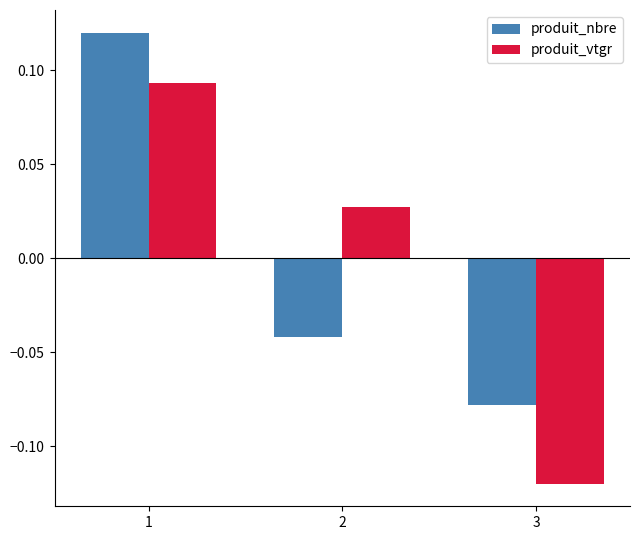

The value of produit_nbre at 3 is -0.0. True or false?

False